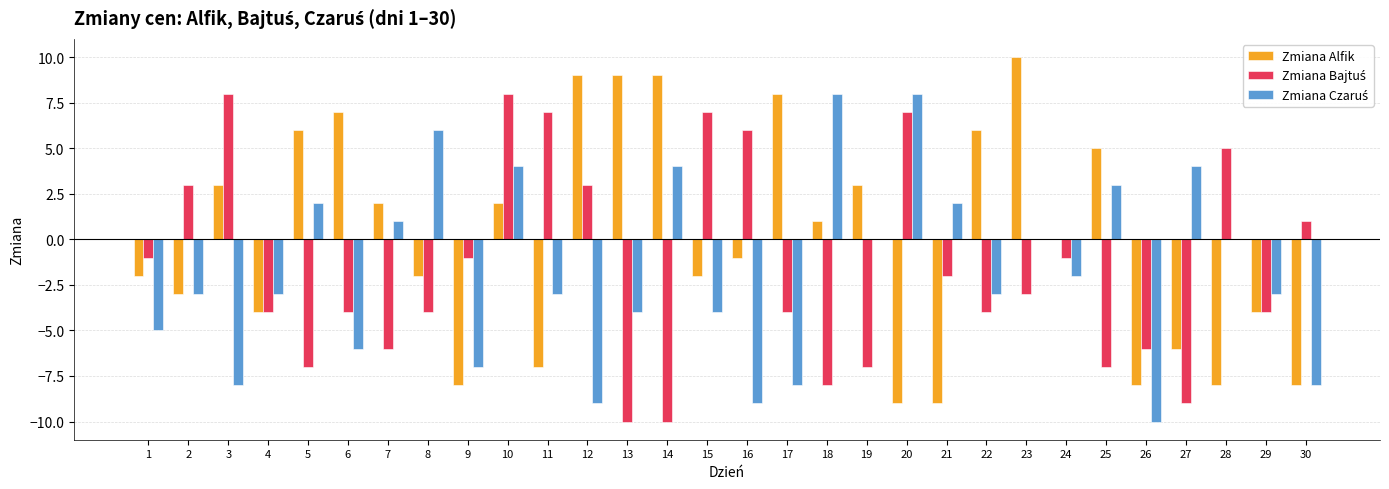

What is the spread (max minus min) of values at 9?

7